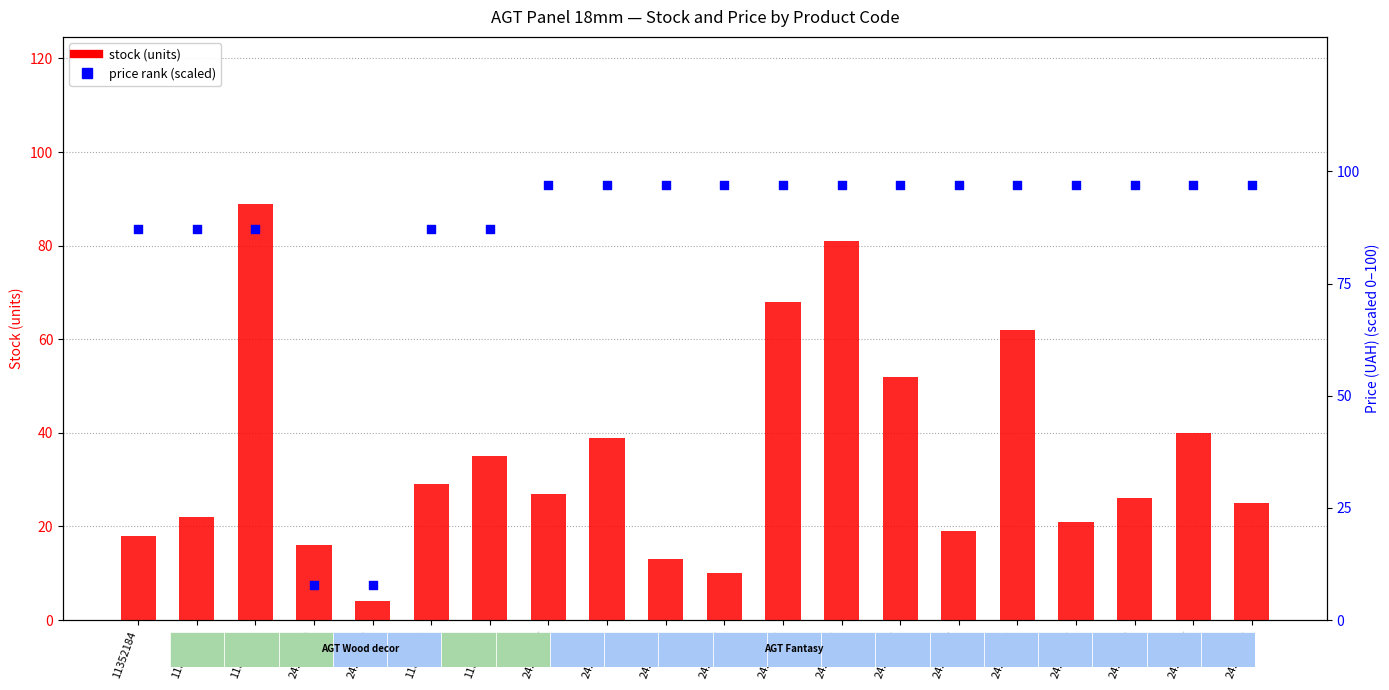

Which series reaches the minimum Y coordinate?

stock (units)